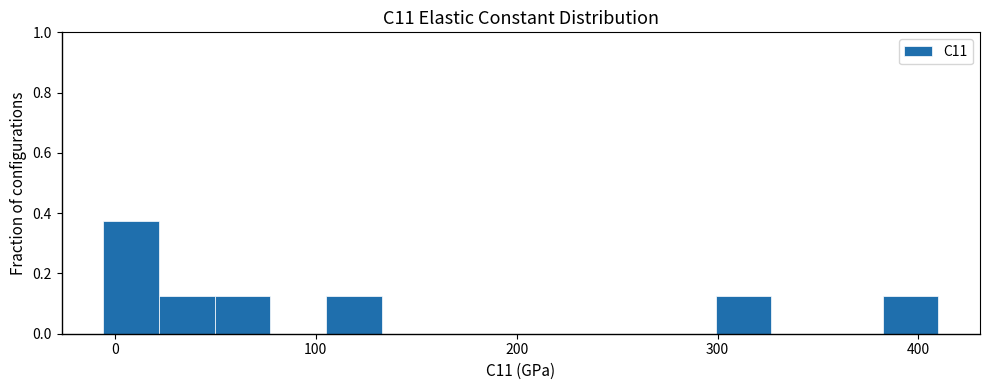

Around what value on the x-axis is the tallest bar? Give the approximate position of its centre, as read against the axis.

10